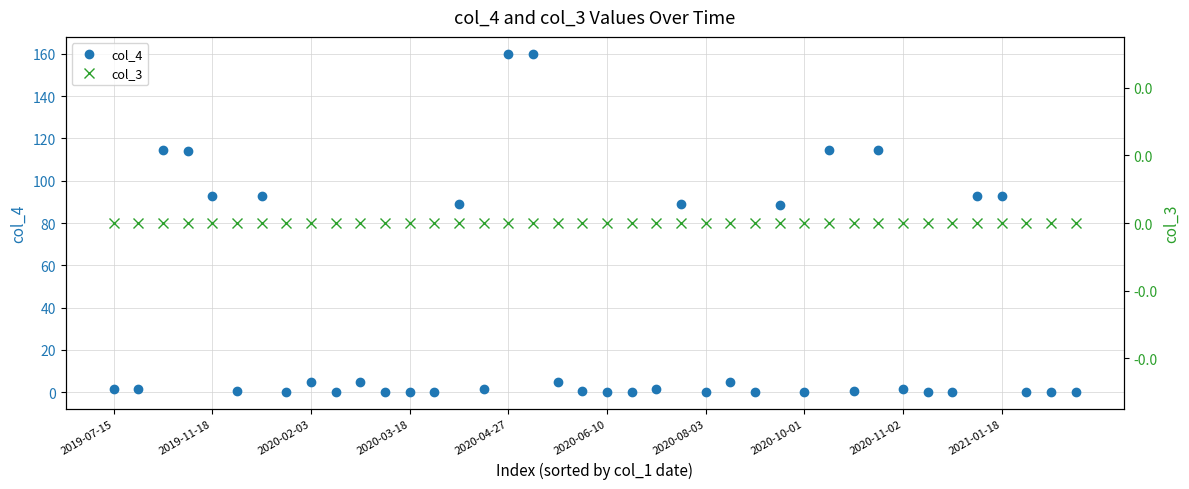

Reading right to left, extract all data points from this chart.

col_4: 0.0	0.0	0.0	93.0	93.0	0.0	0.0	1.4	114.5	0.8	114.5	0.0	88.7	0.0	4.7	0.0	89.0	1.4	0.0	0.0	0.8	4.7	160.0	160.0	1.4	89.0	0.0	0.0	0.0	4.7	0.0	4.7	0.0	93.0	0.8	93.0	114.0	114.5	1.4	1.4
col_3: 0.0	0.0	0.0	0.0	0.0	0.0	0.0	0.0	0.0	0.0	0.0	0.0	0.0	0.0	0.0	0.0	0.0	0.0	0.0	0.0	0.0	0.0	0.0	0.0	0.0	0.0	0.0	0.0	0.0	0.0	0.0	0.0	0.0	0.0	0.0	0.0	0.0	0.0	0.0	0.0